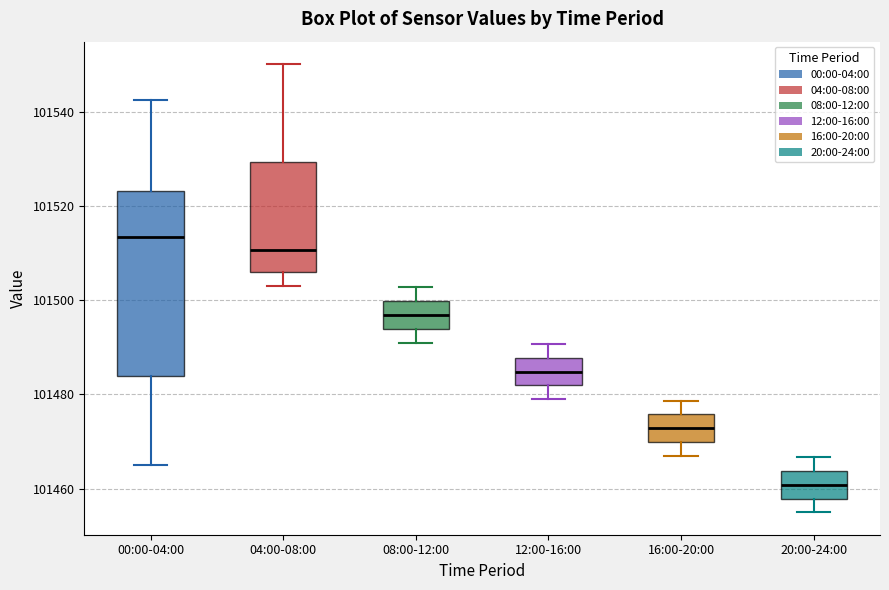

Which box's median line is the lowest?

20:00-24:00